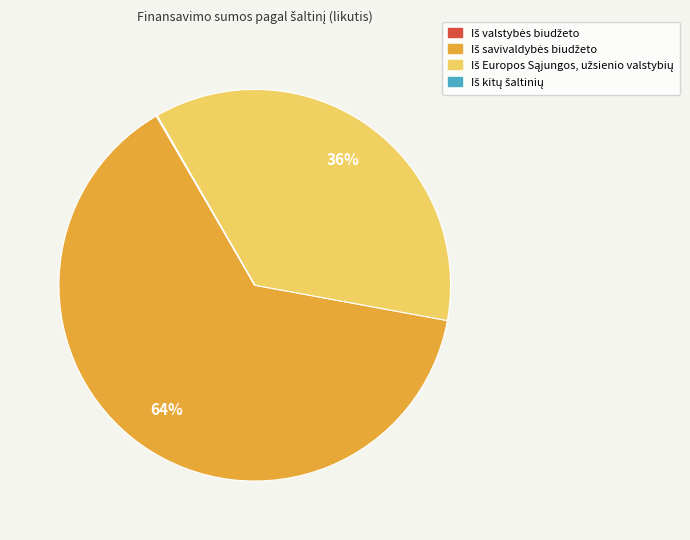

Does any single category account for the majority?

Yes